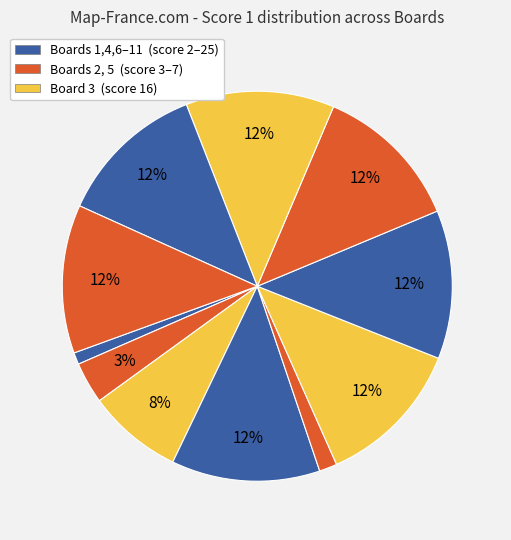

How many slices are in this pie chart?

11